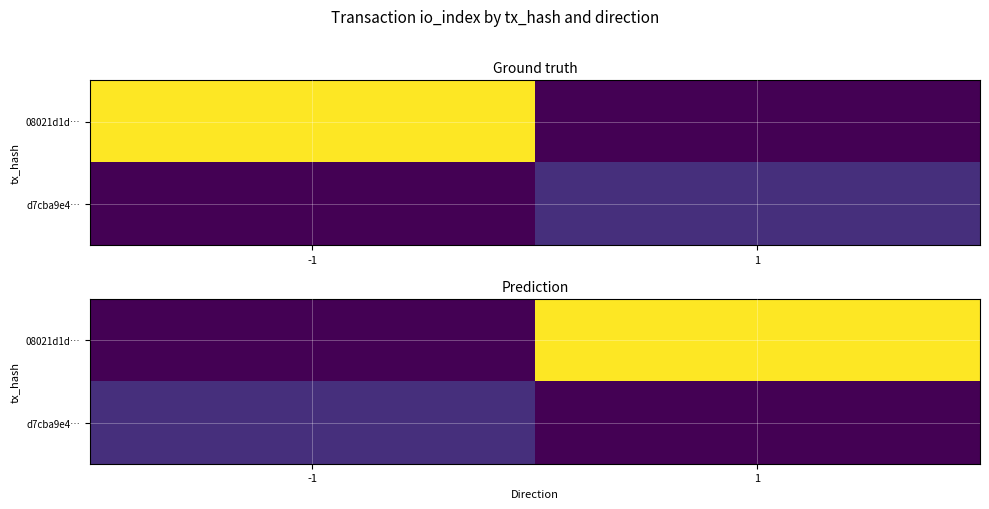

What is the maximum value shown in the chart?

139